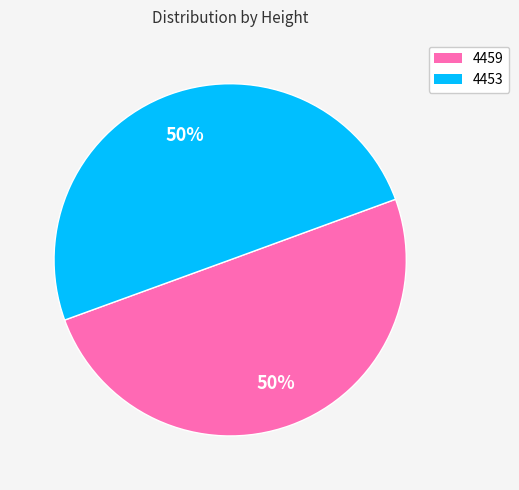

To the nearest percent, what percentage of the pie is 4453?

50%